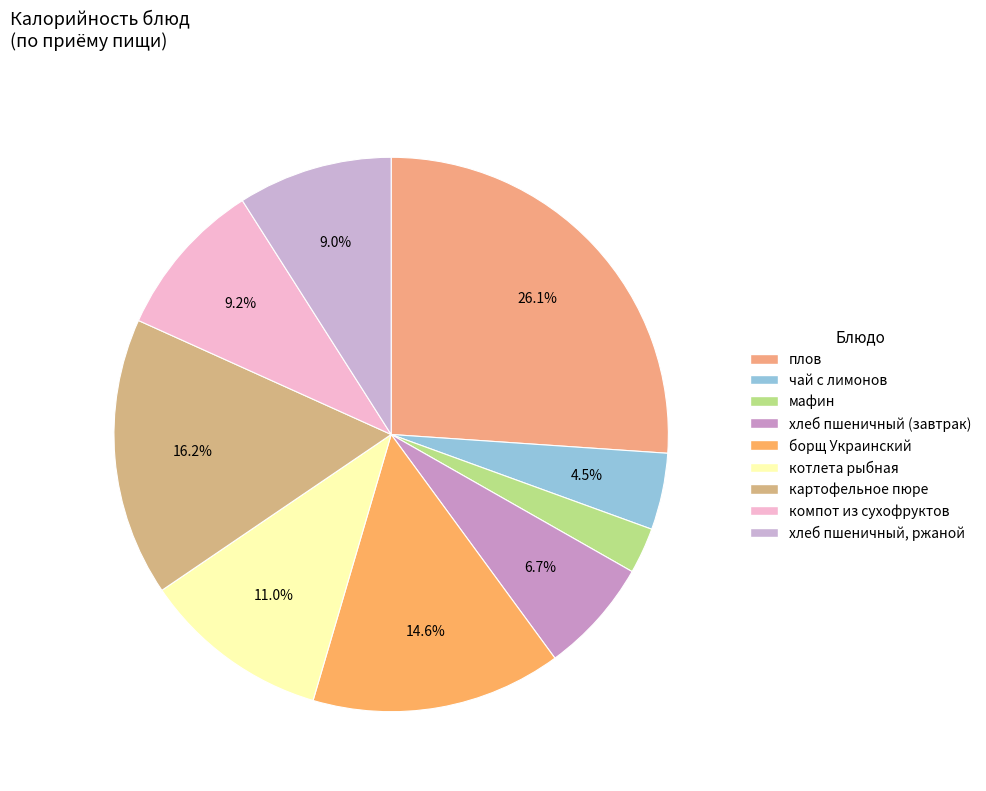

How many slices are in this pie chart?

9